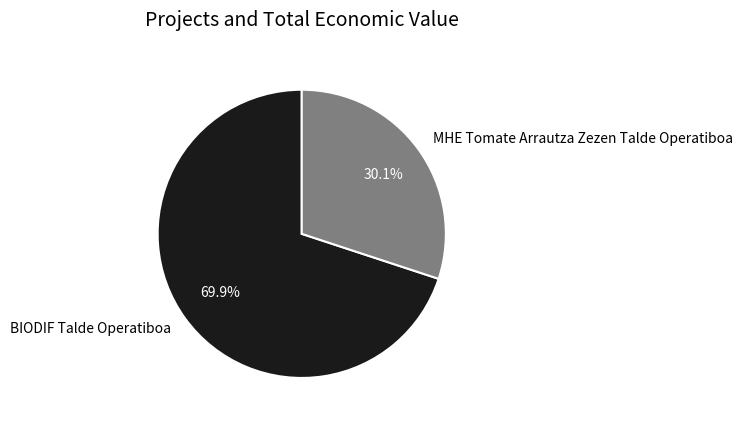

Which category has the biggest portion of the pie?

BIODIF Talde Operatiboa